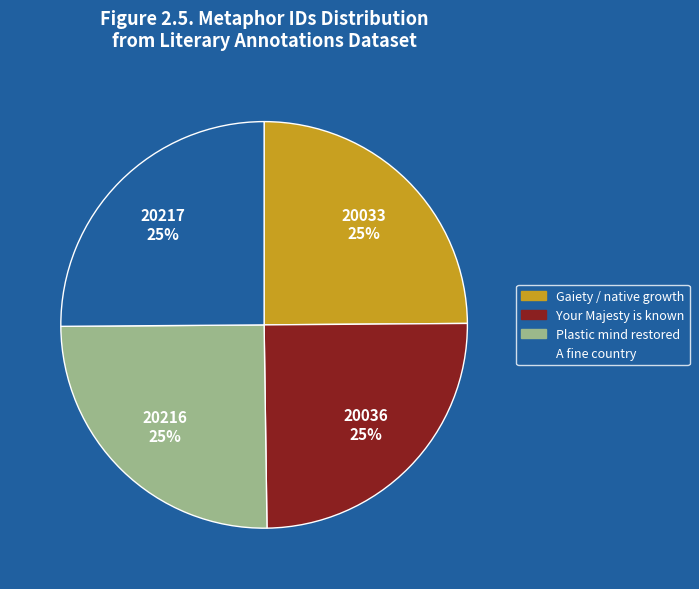

To the nearest percent, what portion does Gaiety / native growth represent?

25%